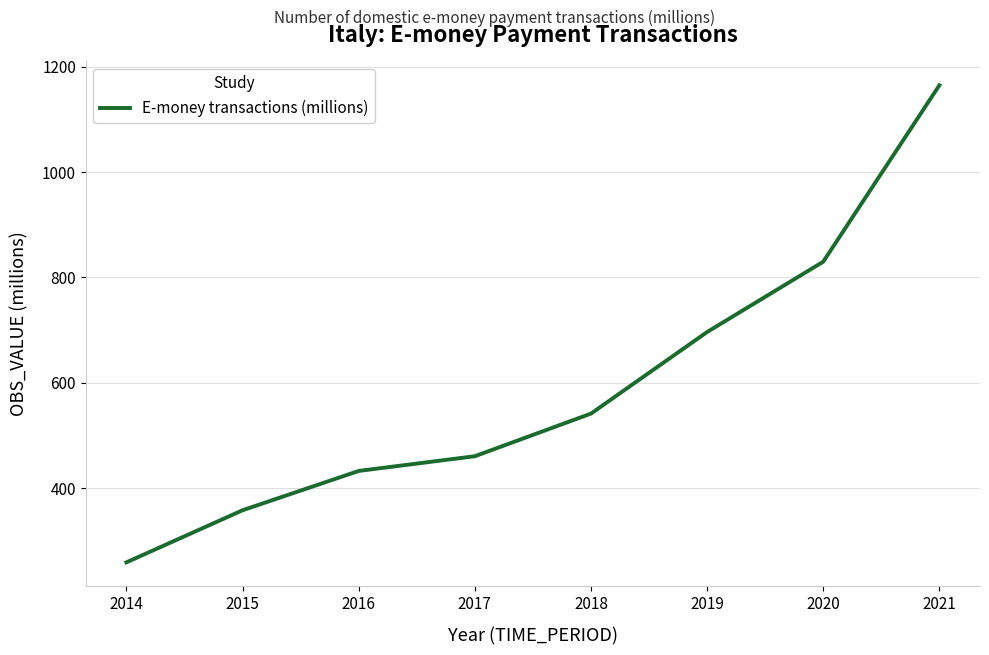

Which has a higher value, 2019 or 2014?

2019